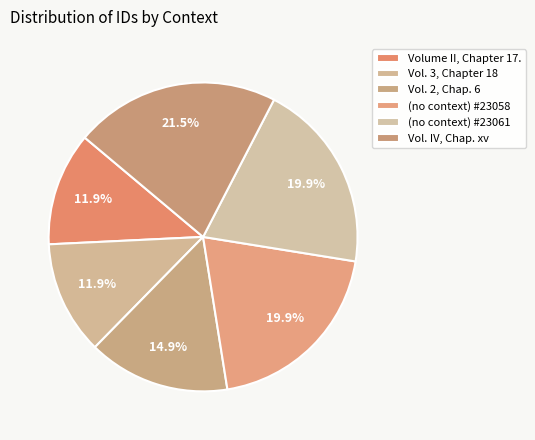

Is it true that Vol. IV, Chap. xv is 21% of the pie?

True